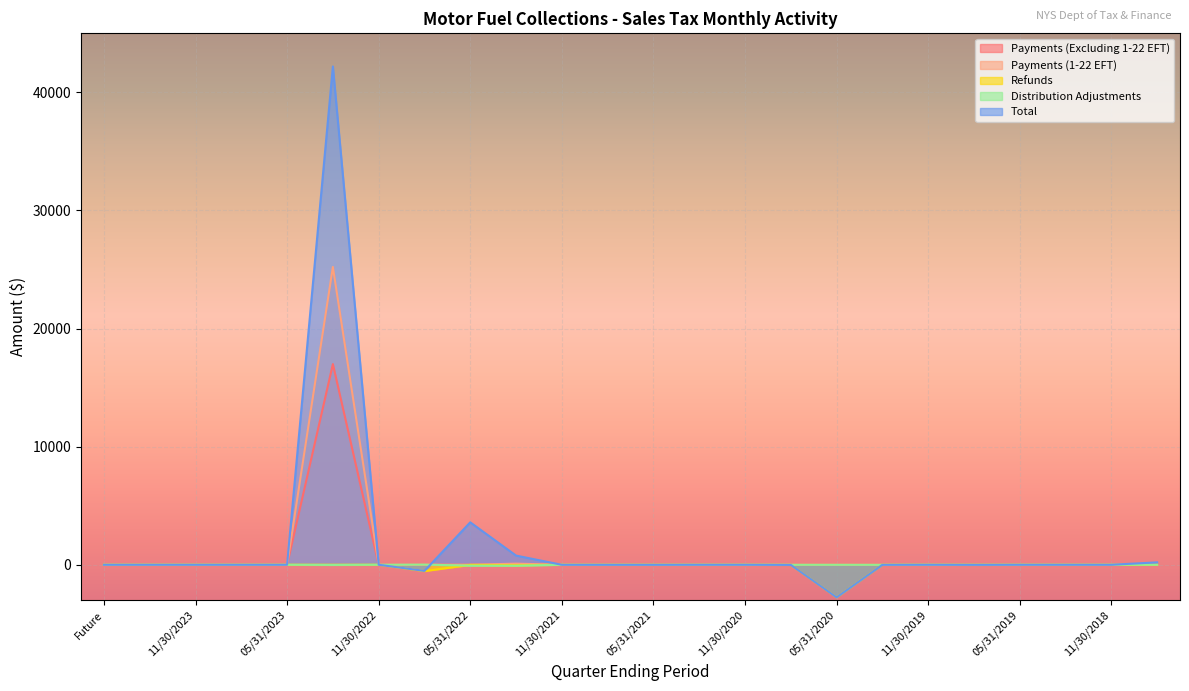

Which series has the largest range (max minus min)?

Total